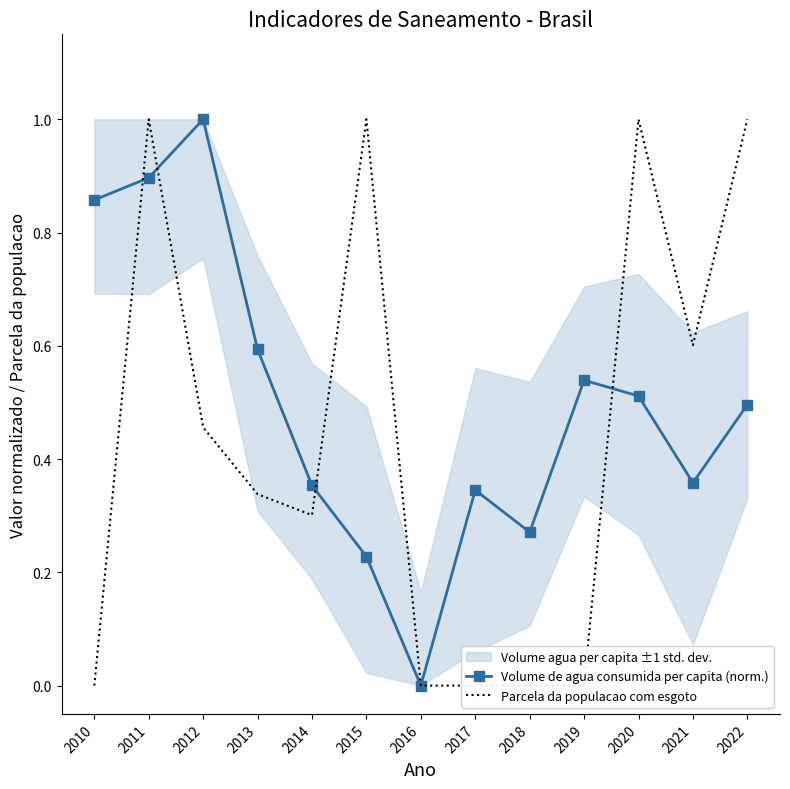

Count the Volume de agua consumida per capita (norm.) values in the range 0 to 1.

13